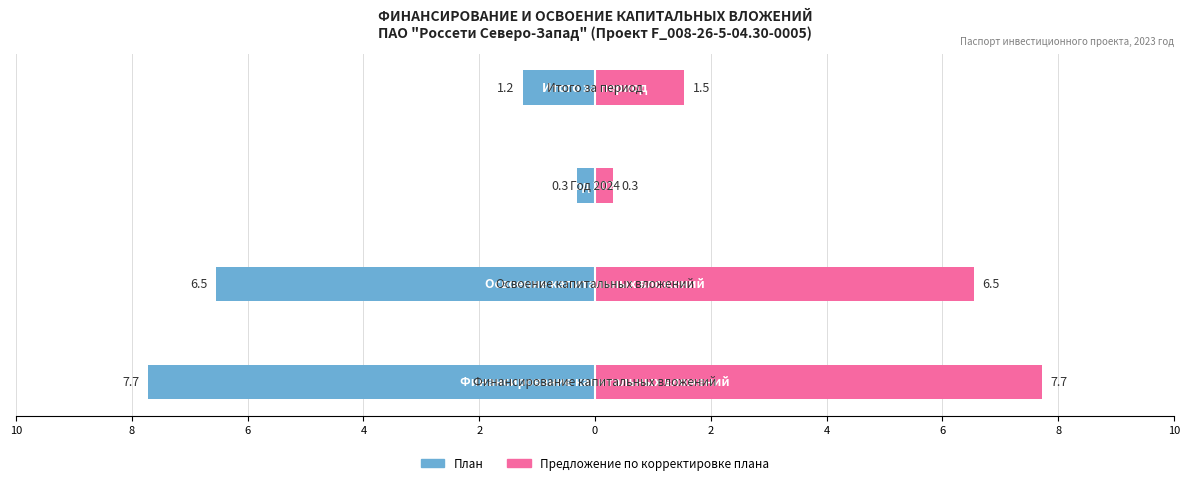

At how many categories does at least one series exceed -6?

4